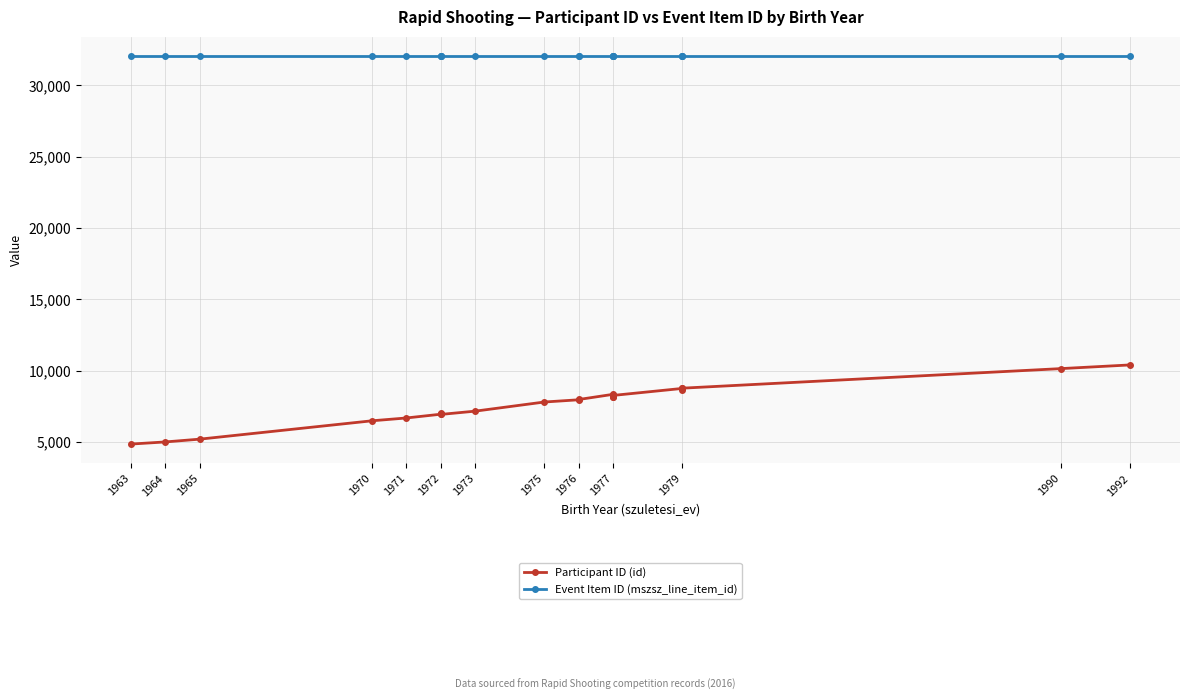

What is the spread (max minus min) of values at 1977?

23687